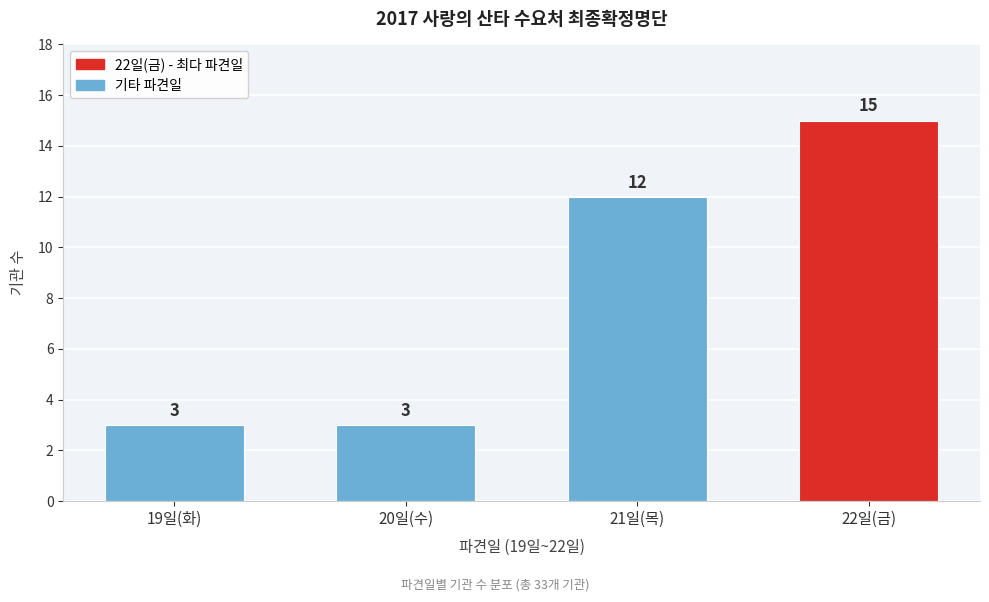

Reading left to right, extract all data points from this chart.

3	3	12	15